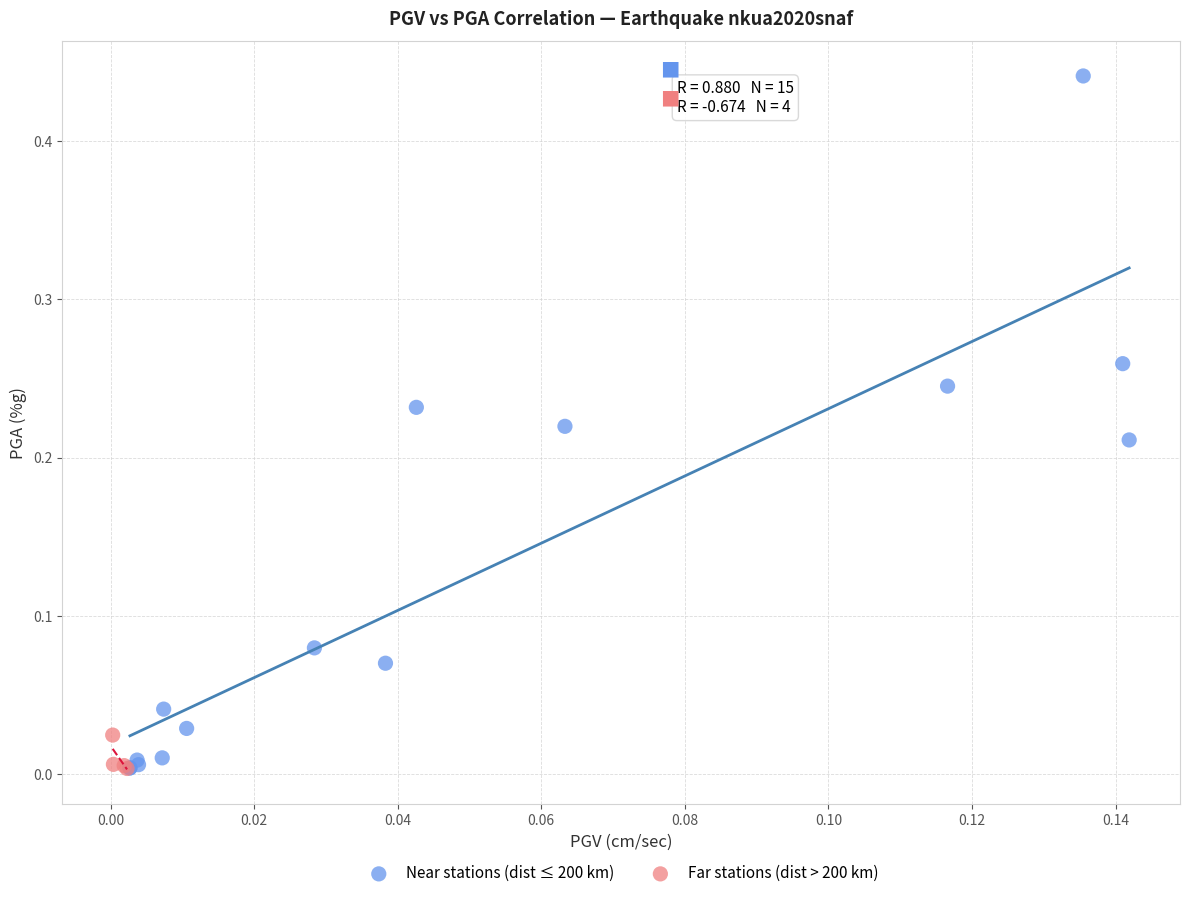

What are all the series names shown in the legend?

Near stations (dist ≤ 200 km), Far stations (dist > 200 km)